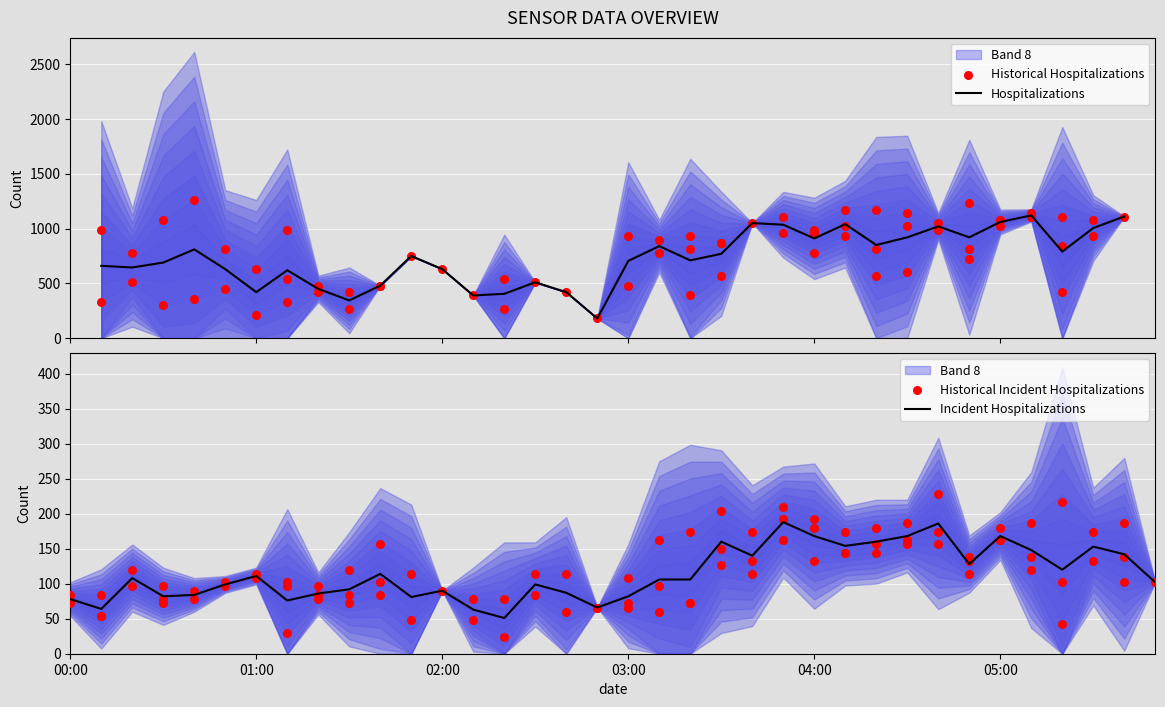

Which series contains the lowest Y value?

Incident Hospitalizations